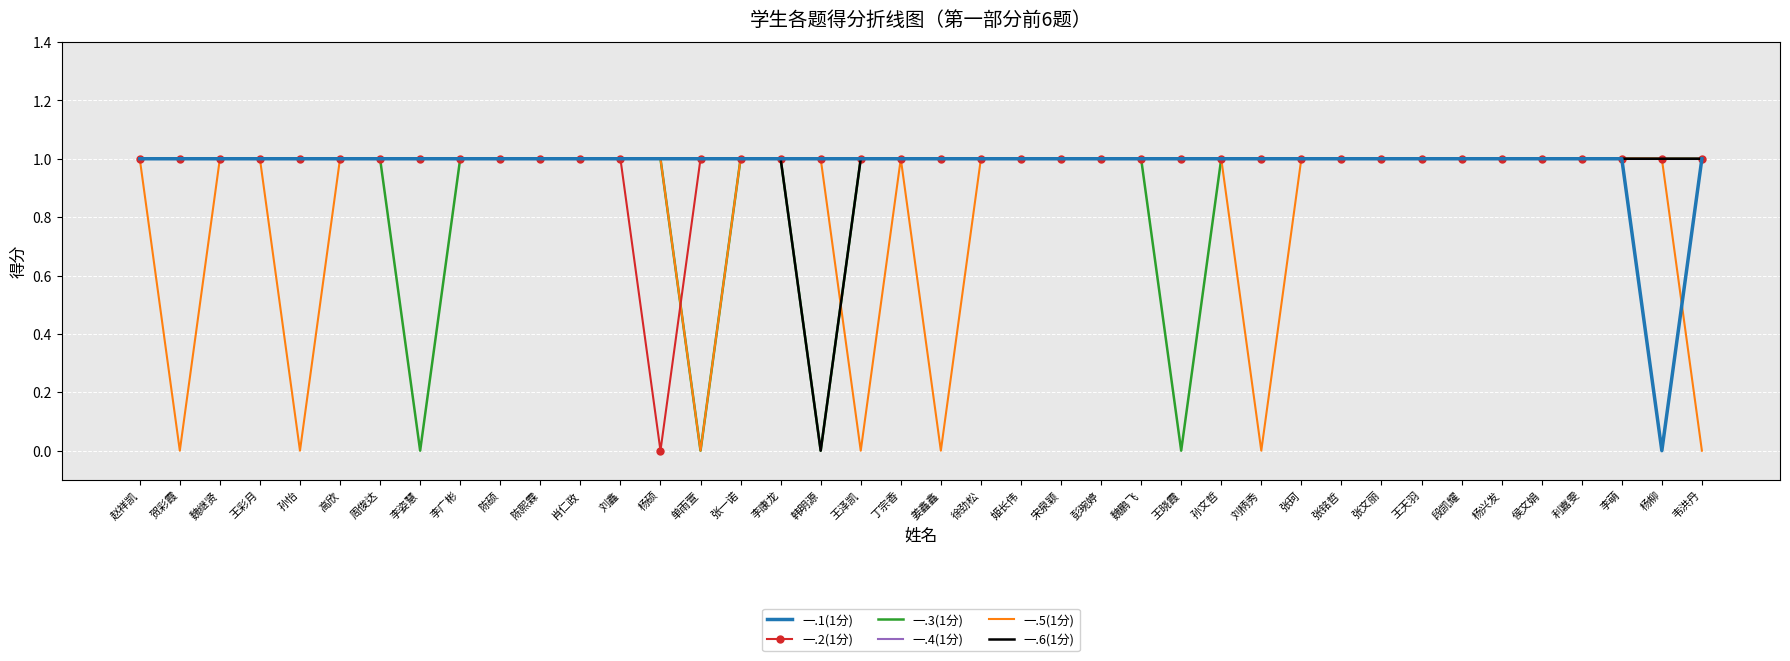

What is the highest value of the 一.3(1分) series?

1